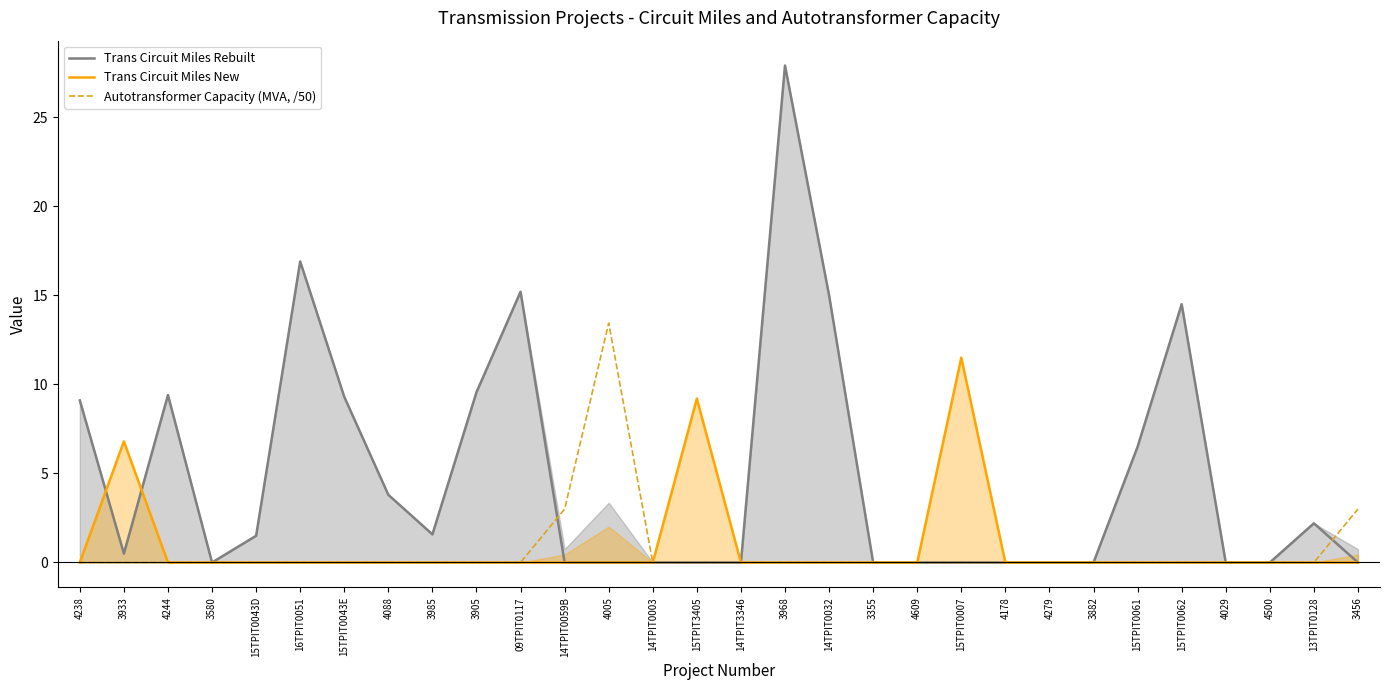

True or false: Trans Circuit Miles New has a value of 0.0 at 15TPIT0062.

True